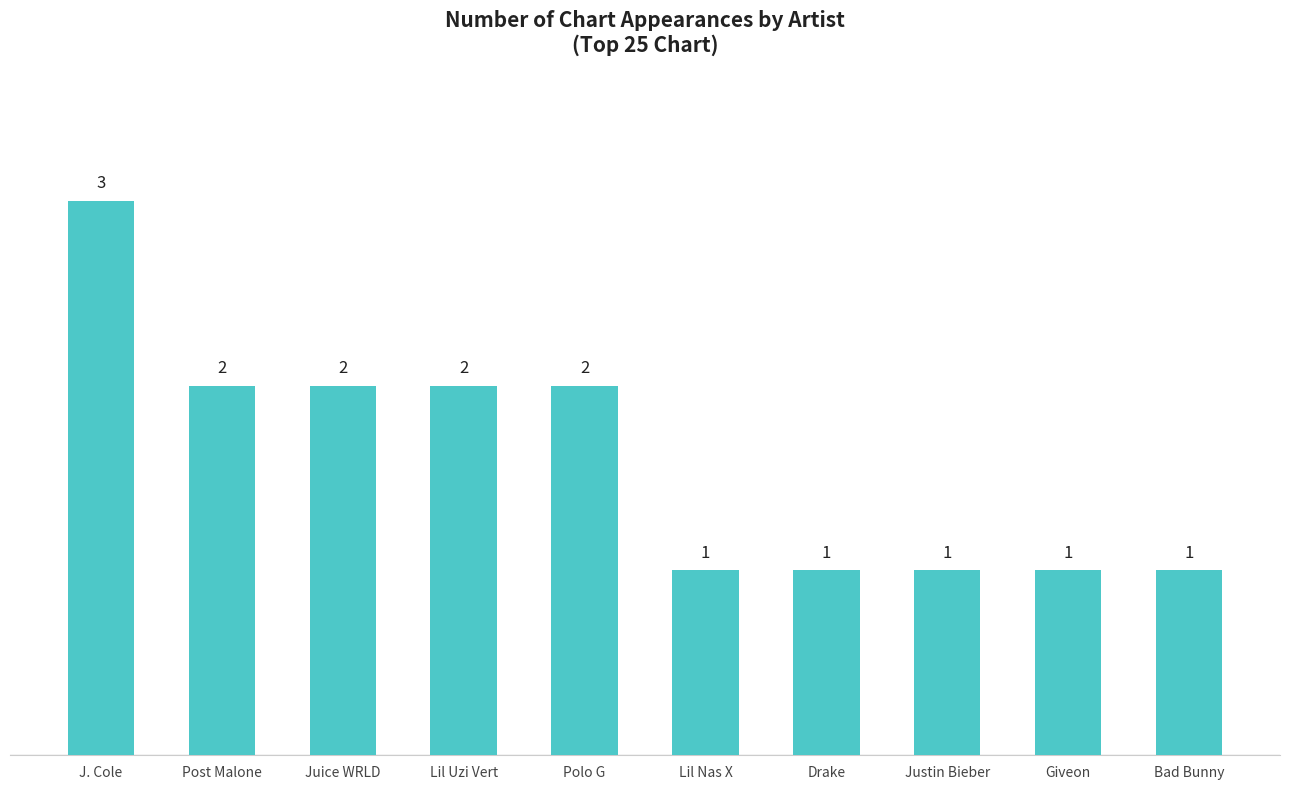

Is it true that the value at Lil Uzi Vert is 3?

False